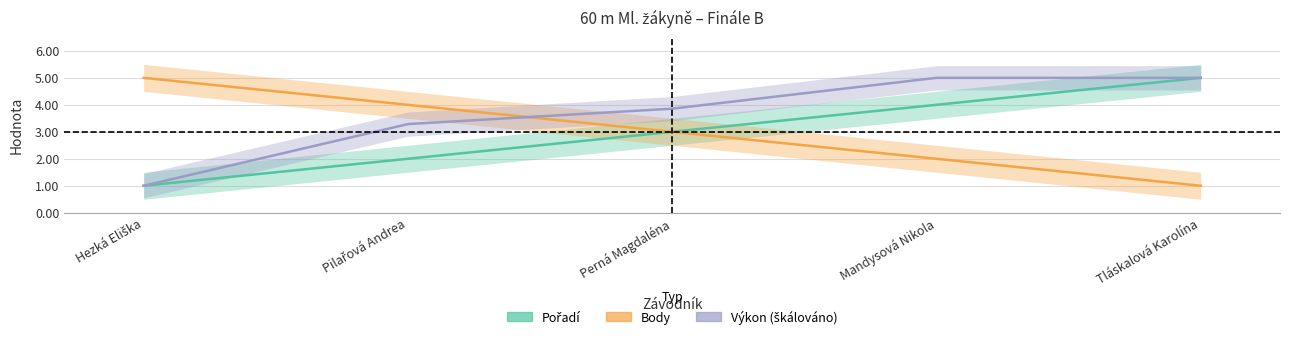

What position from the left is Hezká Eliška?

1